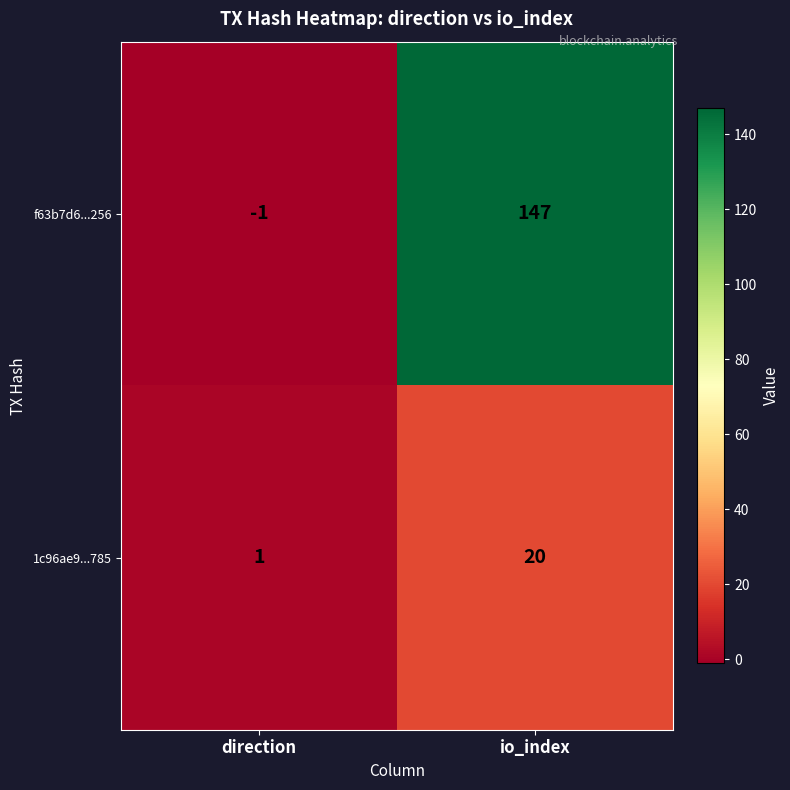

Between direction and io_index, which series saw the biggest shift?

f63b7d6...256